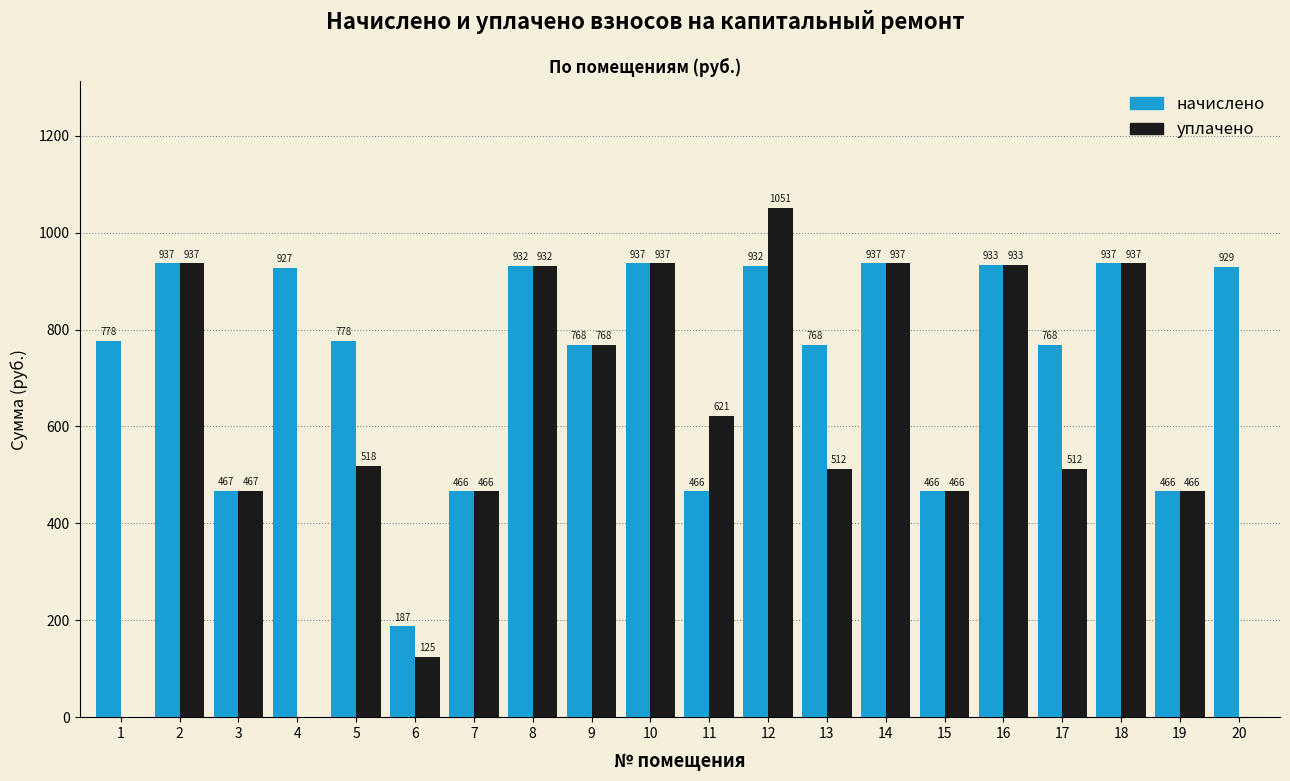

Are the bars horizontal?

No